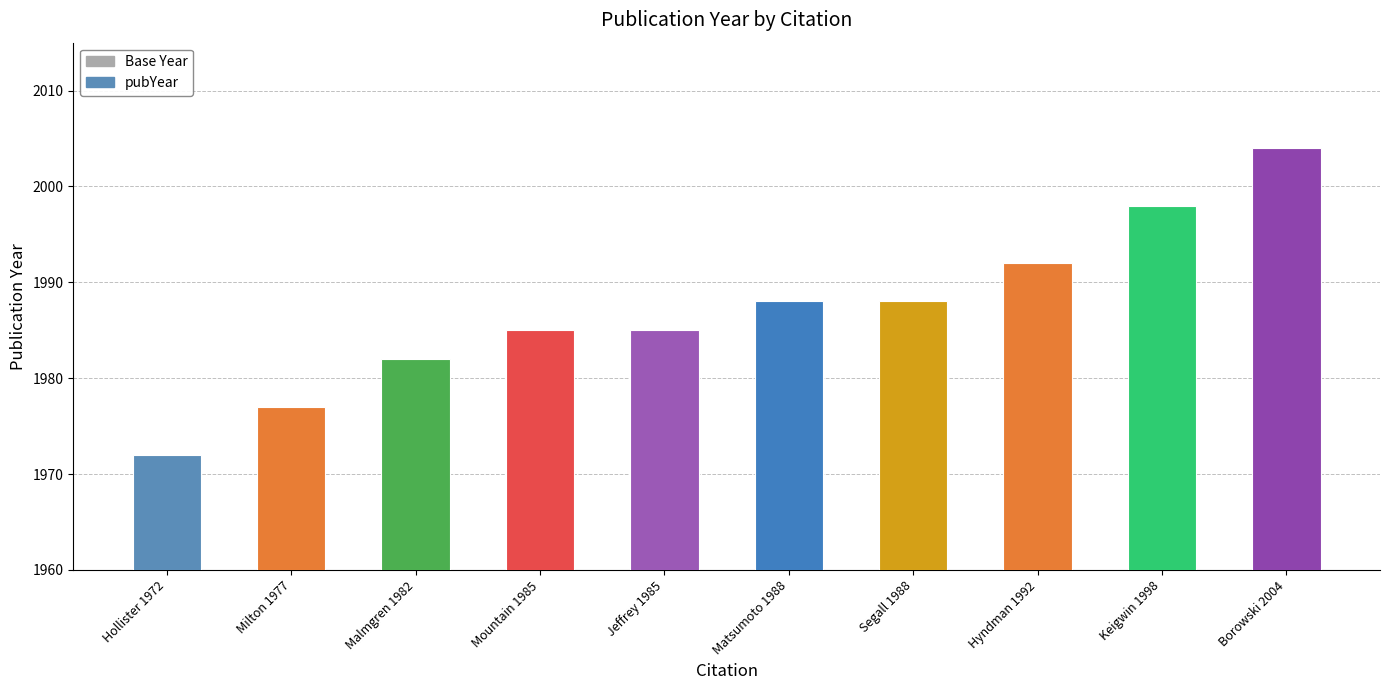

How many categories are shown in the chart?

10